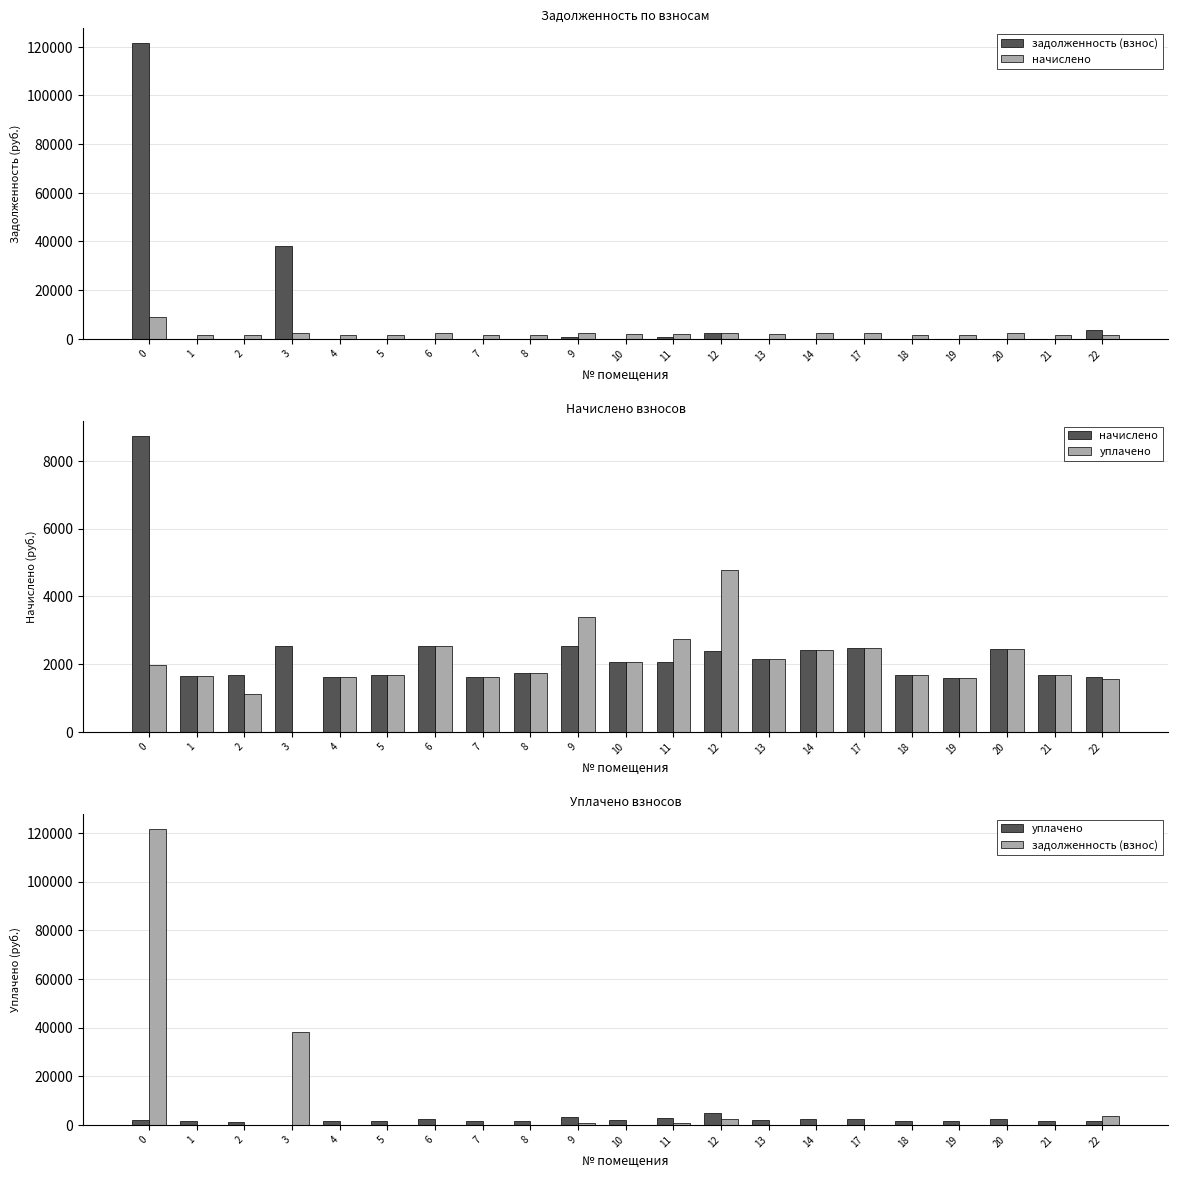

Does the chart contain any negative values?

No